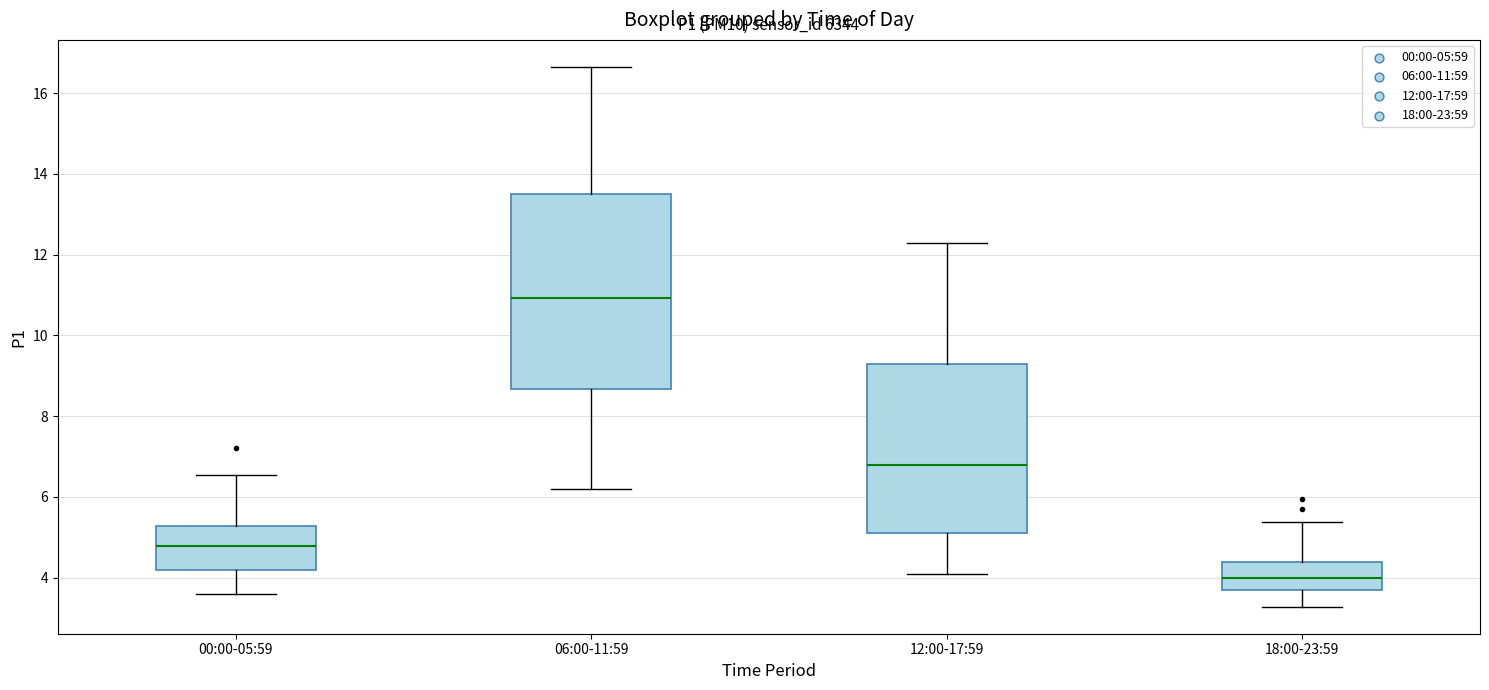

Where does the lower whisker of the box for 06:00-11:59 end on the y-axis? The values are not printed on the chart, so give them approximately, as read against the axis.

6.2